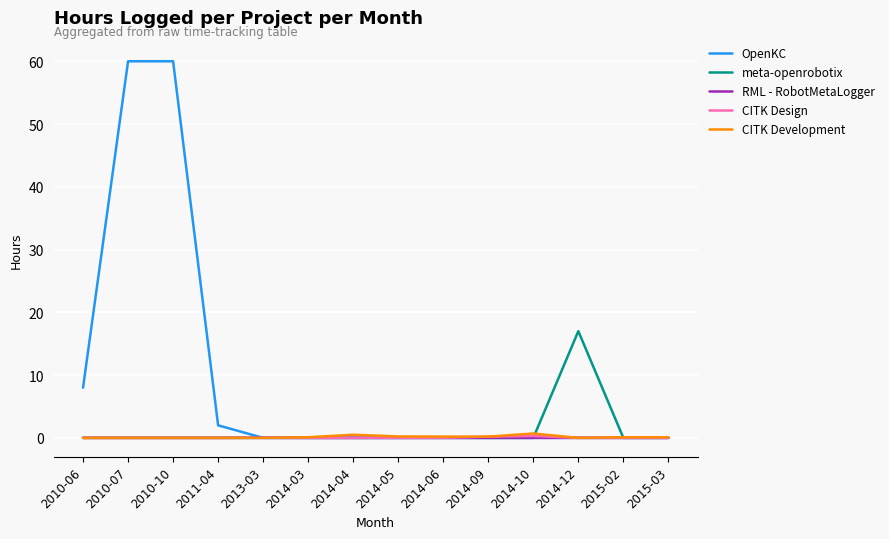

Does the chart have visible grid lines?

Yes